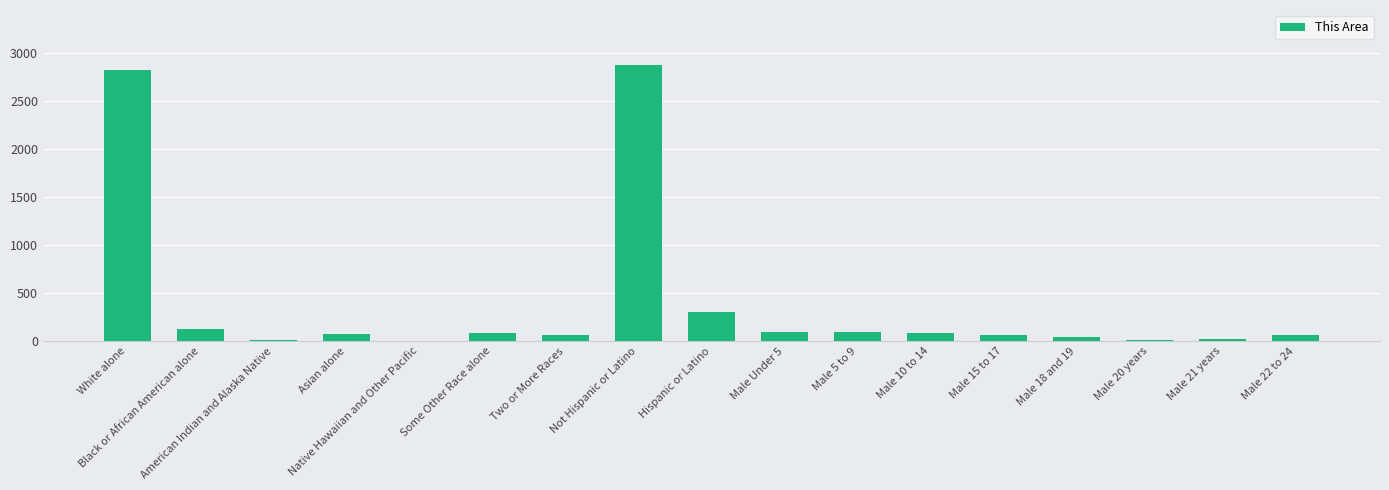

What is the approximate value at Male 21 years, to the nearest 10?

20